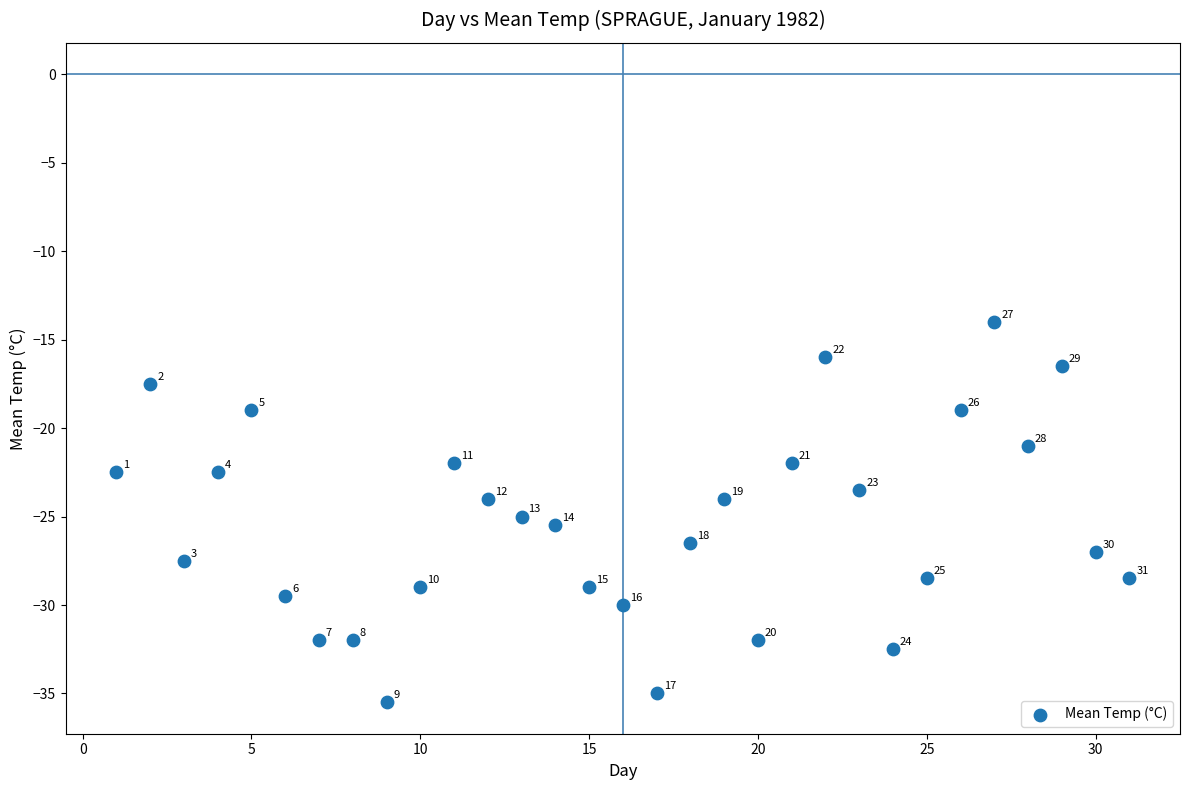

What is the range of X values (max minus min)?

30.0